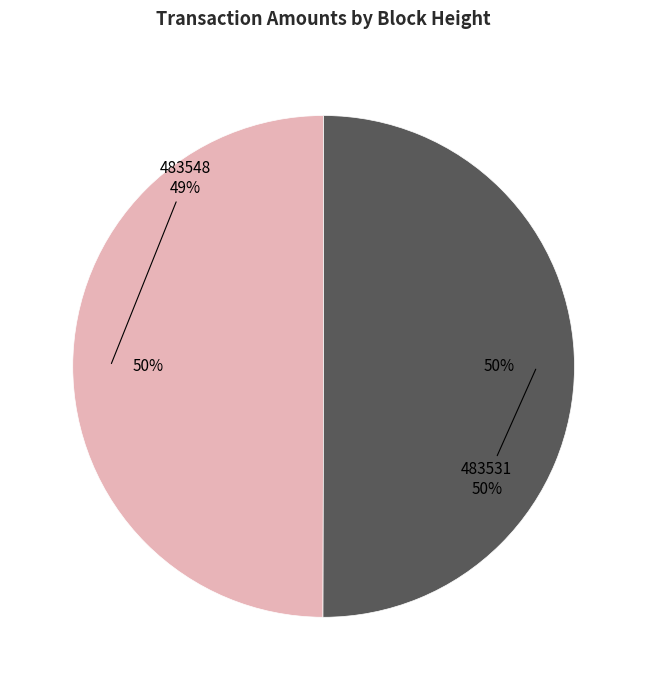

Count the number of slices in the pie.

2